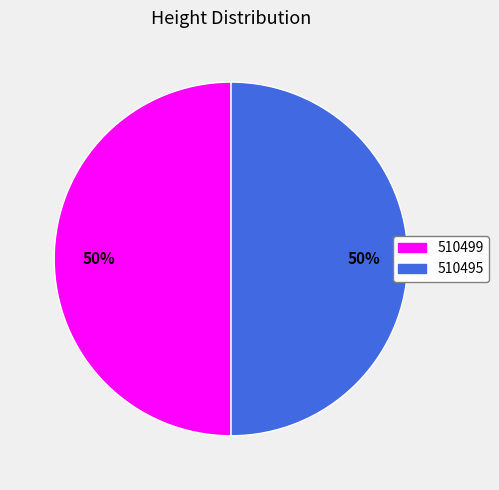

Approximately how many times larger is the value at 510499 compared to 510495?

1.0